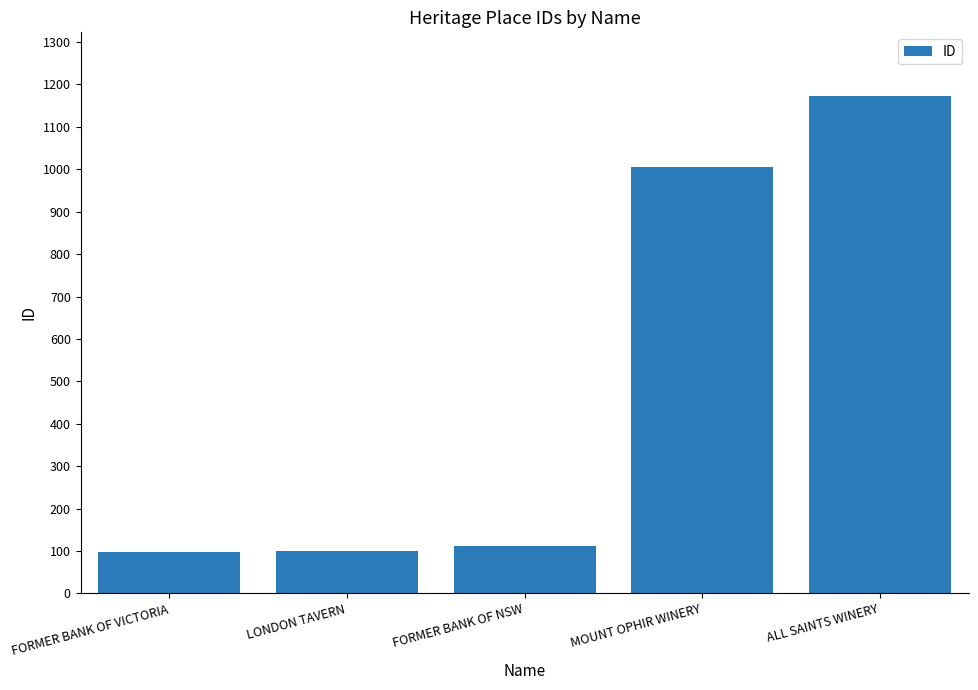

Is it true that the value at MOUNT OPHIR WINERY is 1005?

True